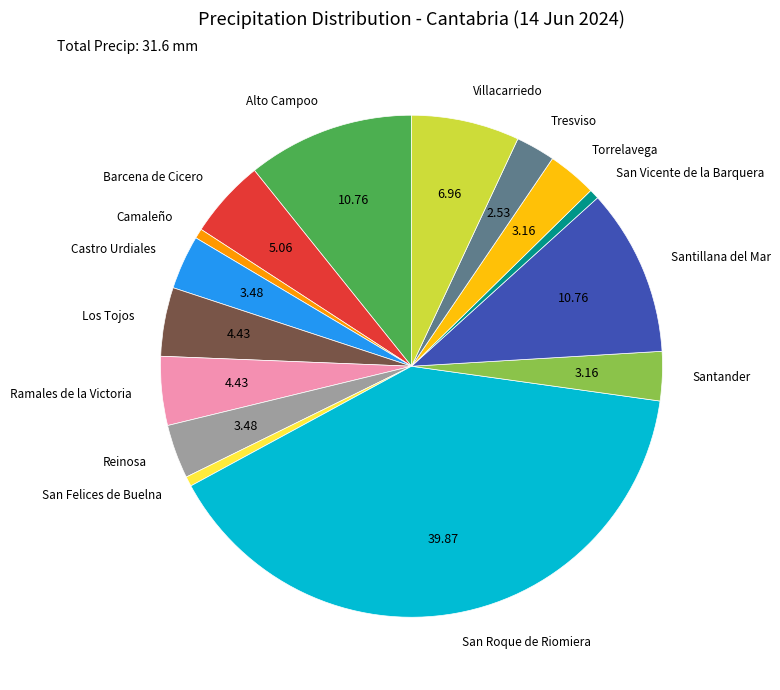

Is the sum of San Vicente de la Barquera and Ramales de la Victoria greater than half?

No